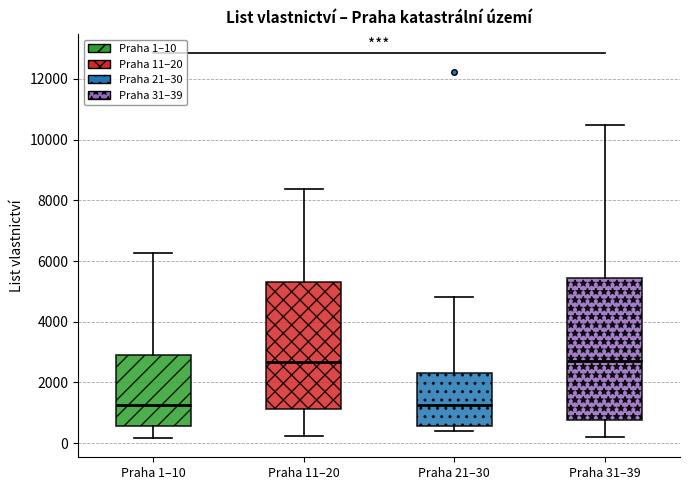

Which box is the tallest, from its lower edge to its upper edge?

Praha 31–39